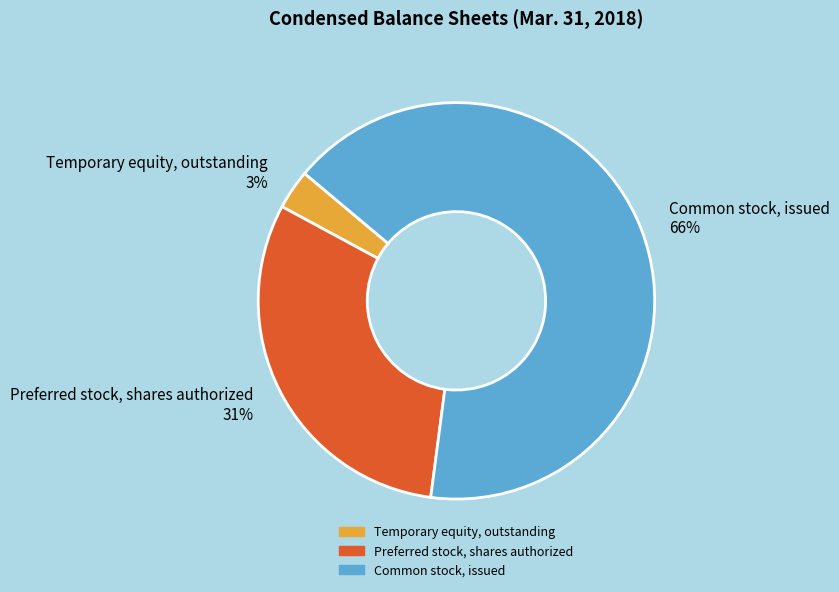

The Preferred stock, shares authorized slice represents 43% of the pie. True or false?

False